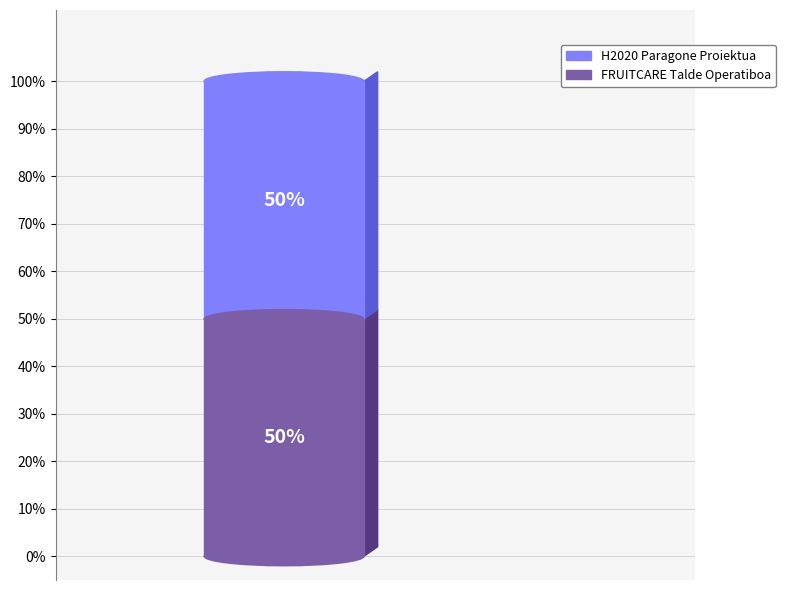

True or false: H2020 Paragone Proiektua accounts for 50% of the total.

True